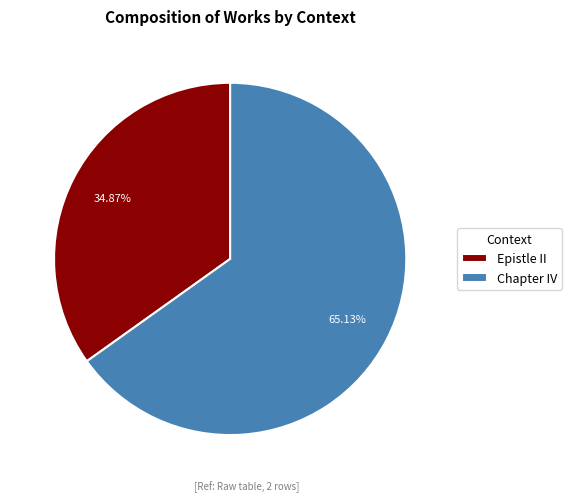

Is the sum of Epistle II and Chapter IV greater than half?

Yes